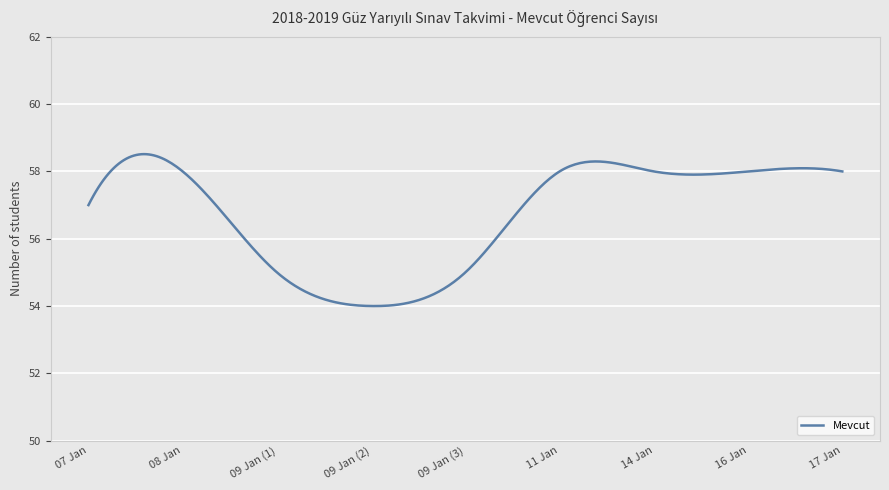

What is the greatest value displayed?

58.5